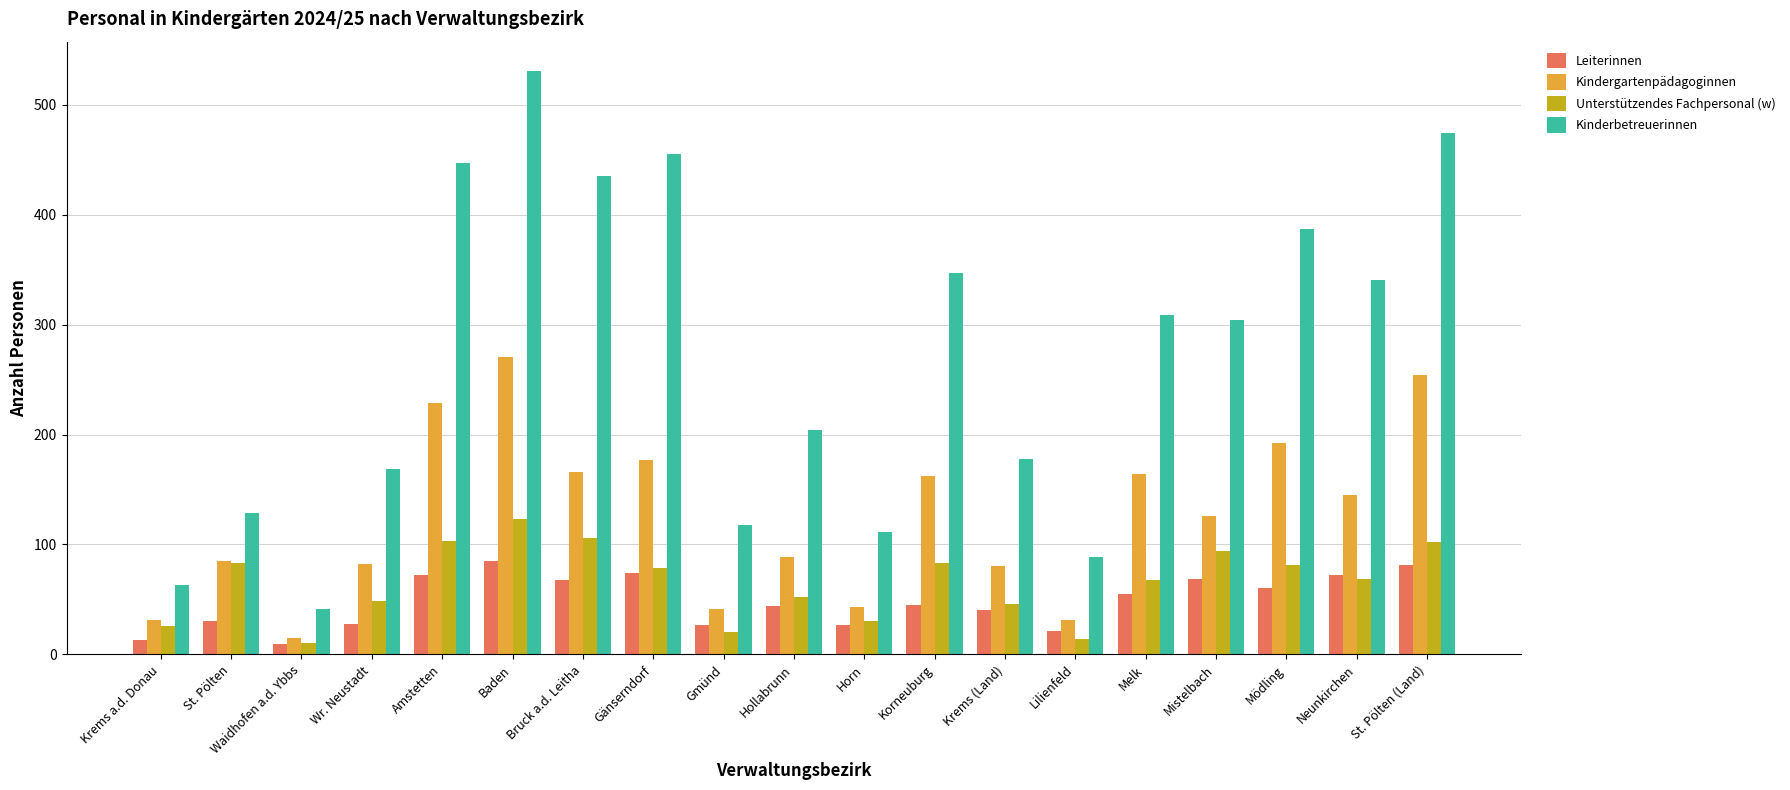

True or false: Kinderbetreuerinnen has a value of 504 at Korneuburg.

False